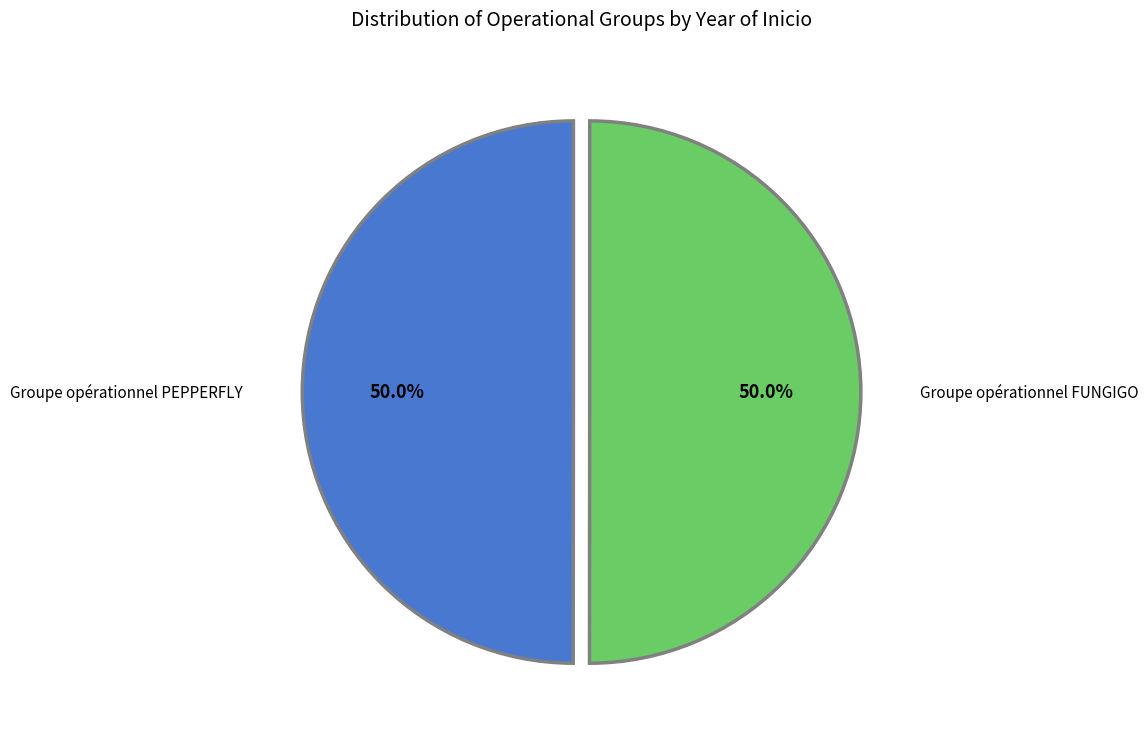

How many segments does this pie chart have?

2